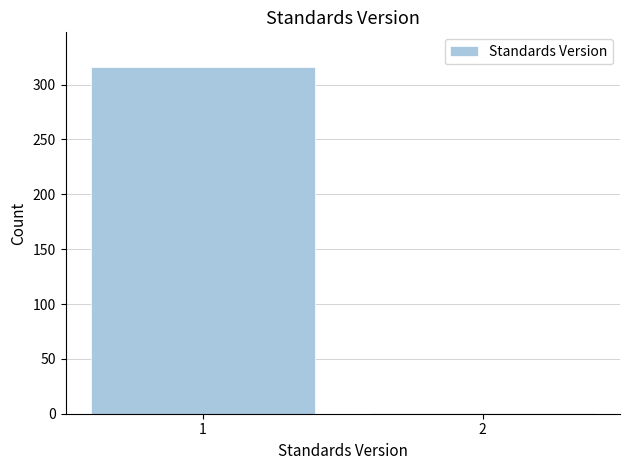

Reading left to right, transcribe all the data shown in this chart.

1=316	2=1